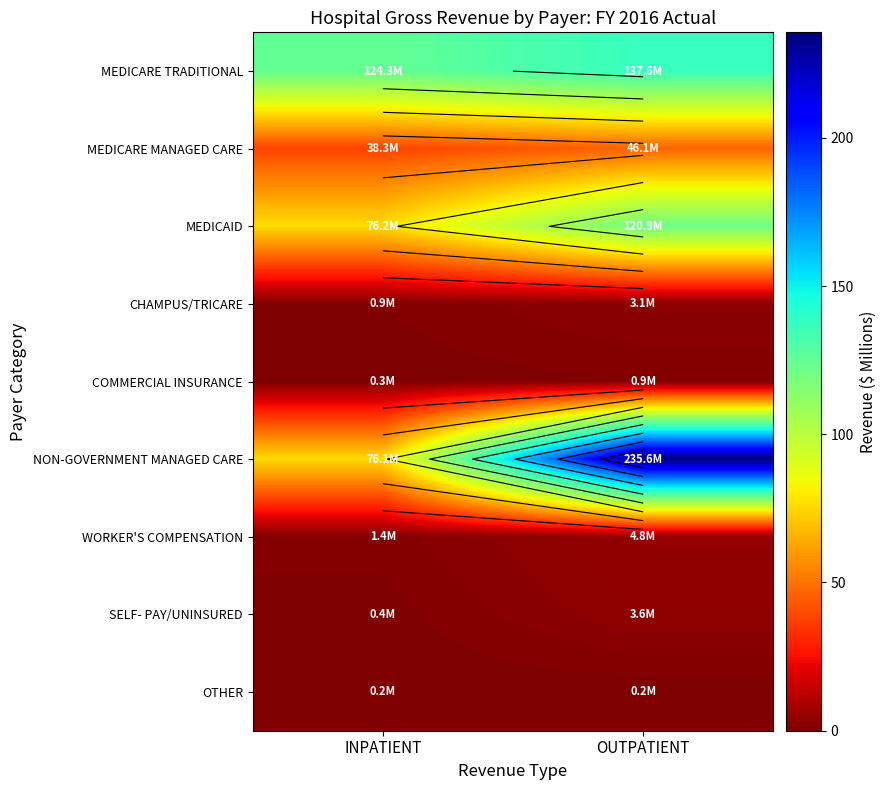

How many WORKER'S COMPENSATION values are between 1 and 4?

1